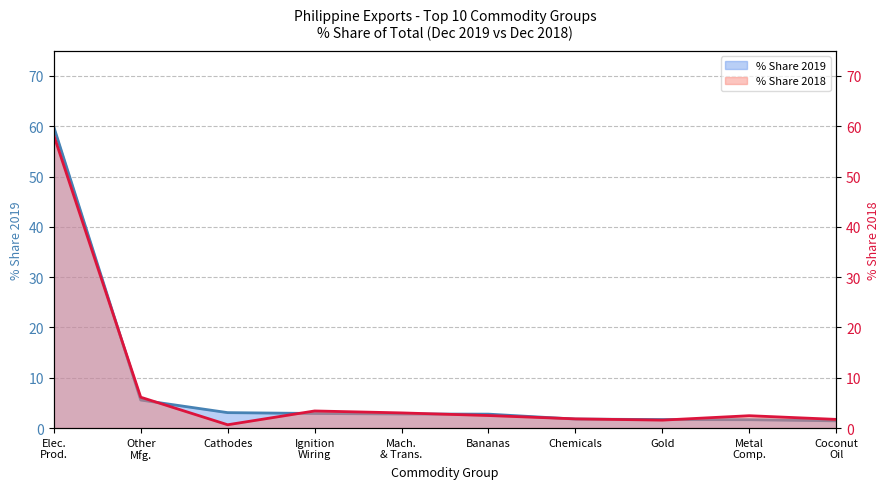

Reading left to right, what are all the values shown in this chart?

% Share 2019 (line): 59.9	5.6	3.1	2.9	2.8	2.8	1.8	1.7	1.7	1.4
% Share 2018 (line): 58.2	6.1	0.7	3.4	3.0	2.5	1.8	1.6	2.5	1.7